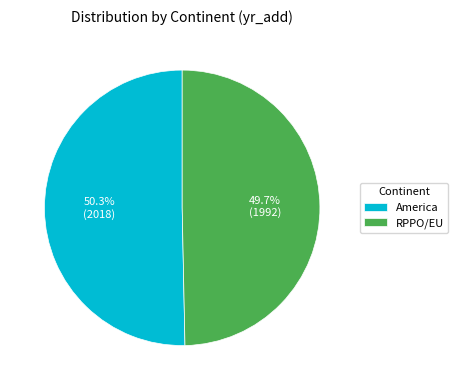

Count the number of slices in the pie.

2